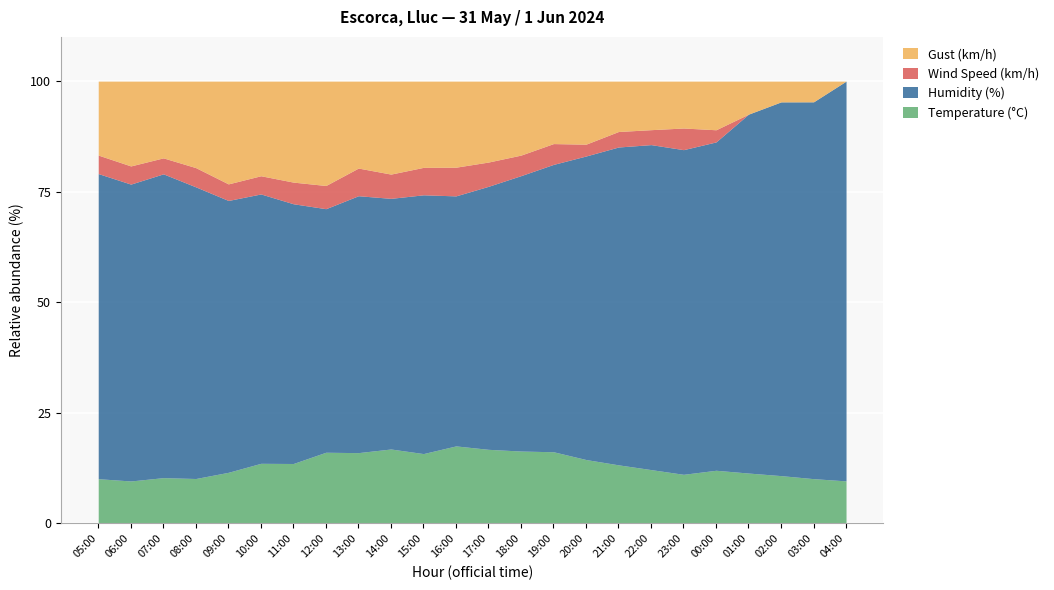

True or false: Gust (km/h) and Wind Speed (km/h) intersect in this chart.

False